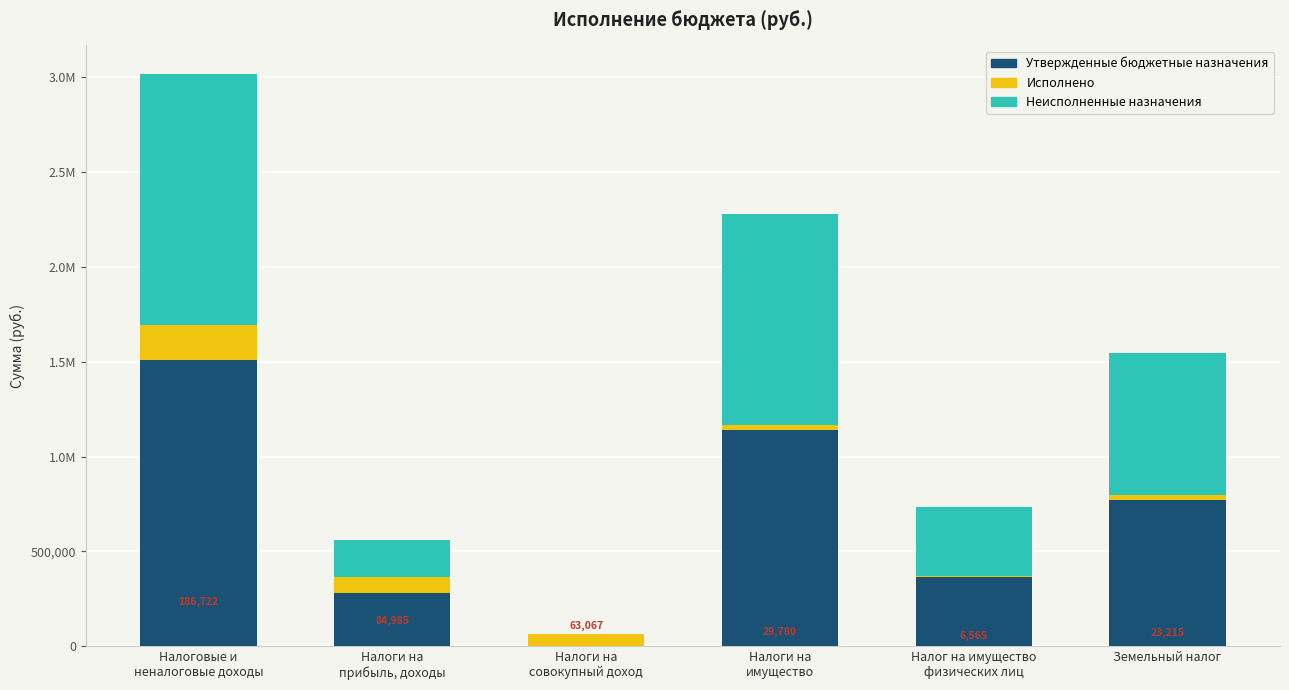

What is the sum of the Утвержденные бюджетные назначения values at Налоги на
имущество and Налоги на
совокупный доход?

1138000.0